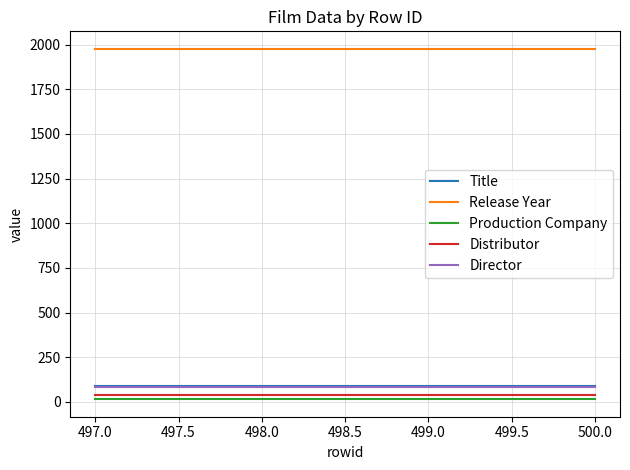

Which series has the largest total across all categories?

Release Year